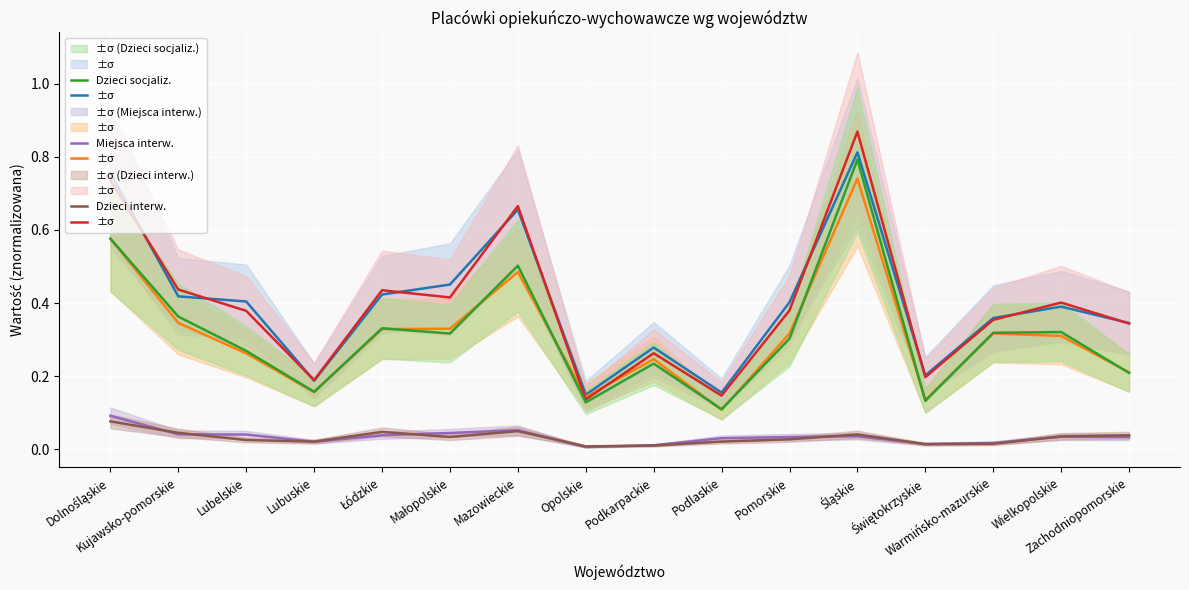

Which label corresponds to the largest value in the chart?

Śląskie